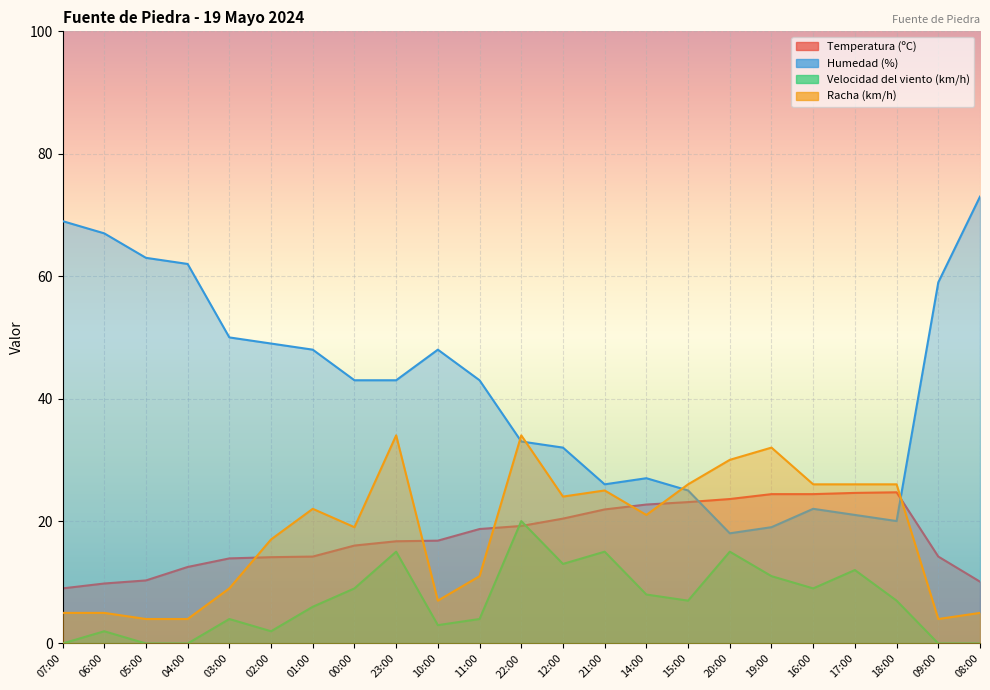

Reading left to right, extract all data points from this chart.

Temperatura (ºC): 07:00=9.0	06:00=9.8	05:00=10.3	04:00=12.5	03:00=13.9	02:00=14.1	01:00=14.2	00:00=16.0	23:00=16.7	10:00=16.8	11:00=18.7	22:00=19.2	12:00=20.4	21:00=21.9	14:00=22.7	15:00=23.1	20:00=23.6	19:00=24.4	16:00=24.4	17:00=24.6	18:00=24.7	09:00=14.2	08:00=10.1
Humedad (%): 07:00=69.0	06:00=67.0	05:00=63.0	04:00=62.0	03:00=50.0	02:00=49.0	01:00=48.0	00:00=43.0	23:00=43.0	10:00=48.0	11:00=43.0	22:00=33.0	12:00=32.0	21:00=26.0	14:00=27.0	15:00=25.0	20:00=18.0	19:00=19.0	16:00=22.0	17:00=21.0	18:00=20.0	09:00=59.0	08:00=73.0
Velocidad del viento (km/h): 07:00=0.0	06:00=2.0	05:00=0.0	04:00=0.0	03:00=4.0	02:00=2.0	01:00=6.0	00:00=9.0	23:00=15.0	10:00=3.0	11:00=4.0	22:00=20.0	12:00=13.0	21:00=15.0	14:00=8.0	15:00=7.0	20:00=15.0	19:00=11.0	16:00=9.0	17:00=12.0	18:00=7.0	09:00=0.0	08:00=0.0
Racha (km/h): 07:00=5.0	06:00=5.0	05:00=4.0	04:00=4.0	03:00=9.0	02:00=17.0	01:00=22.0	00:00=19.0	23:00=34.0	10:00=7.0	11:00=11.0	22:00=34.0	12:00=24.0	21:00=25.0	14:00=21.0	15:00=26.0	20:00=30.0	19:00=32.0	16:00=26.0	17:00=26.0	18:00=26.0	09:00=4.0	08:00=5.0